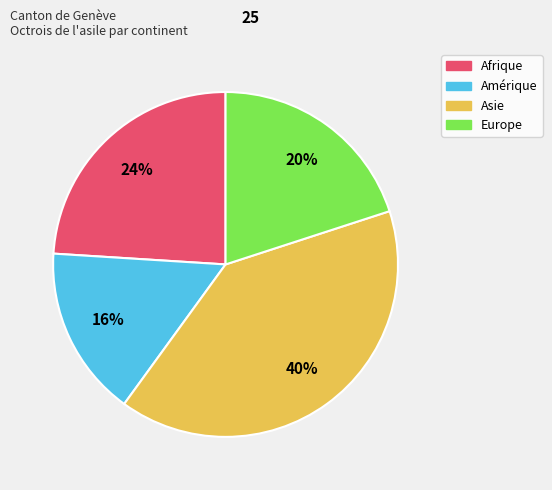

Which category has the biggest portion of the pie?

Asie